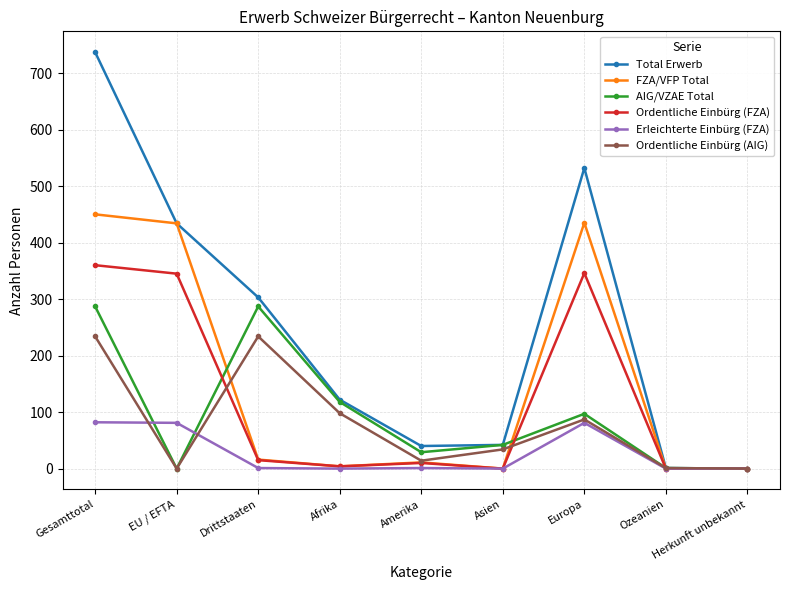

Which series has the largest range (max minus min)?

Total Erwerb